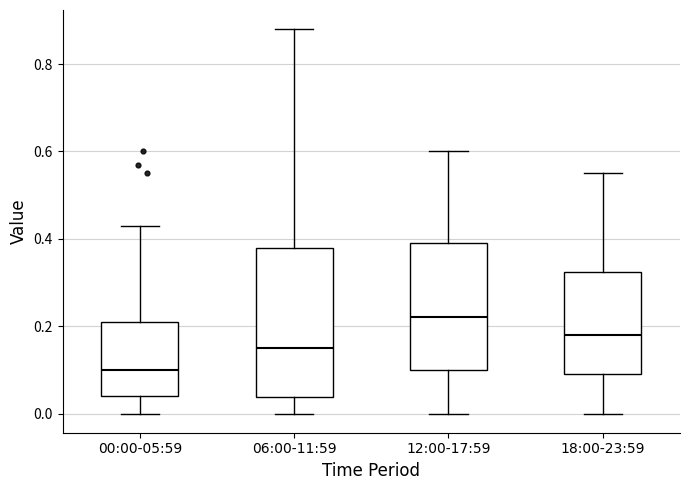

Comparing the boxes themselves (not the whiskers), which one is the tallest?

06:00-11:59